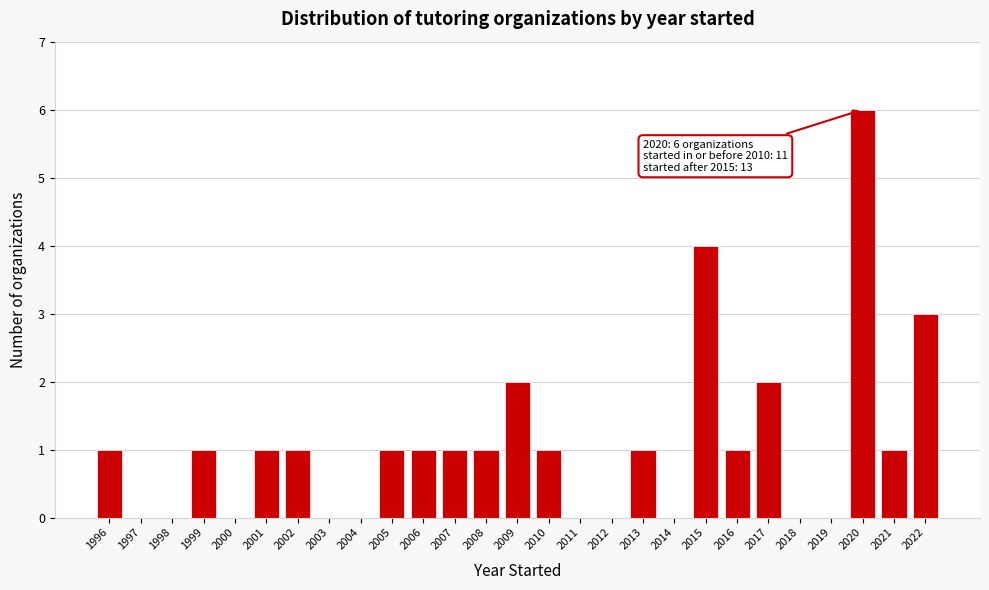

Reading left to right, what are all the values shown in this chart?

1996=1	1997=0	1998=0	1999=1	2000=0	2001=1	2002=1	2003=0	2004=0	2005=1	2006=1	2007=1	2008=1	2009=2	2010=1	2011=0	2012=0	2013=1	2014=0	2015=4	2016=1	2017=2	2018=0	2019=0	2020=6	2021=1	2022=3